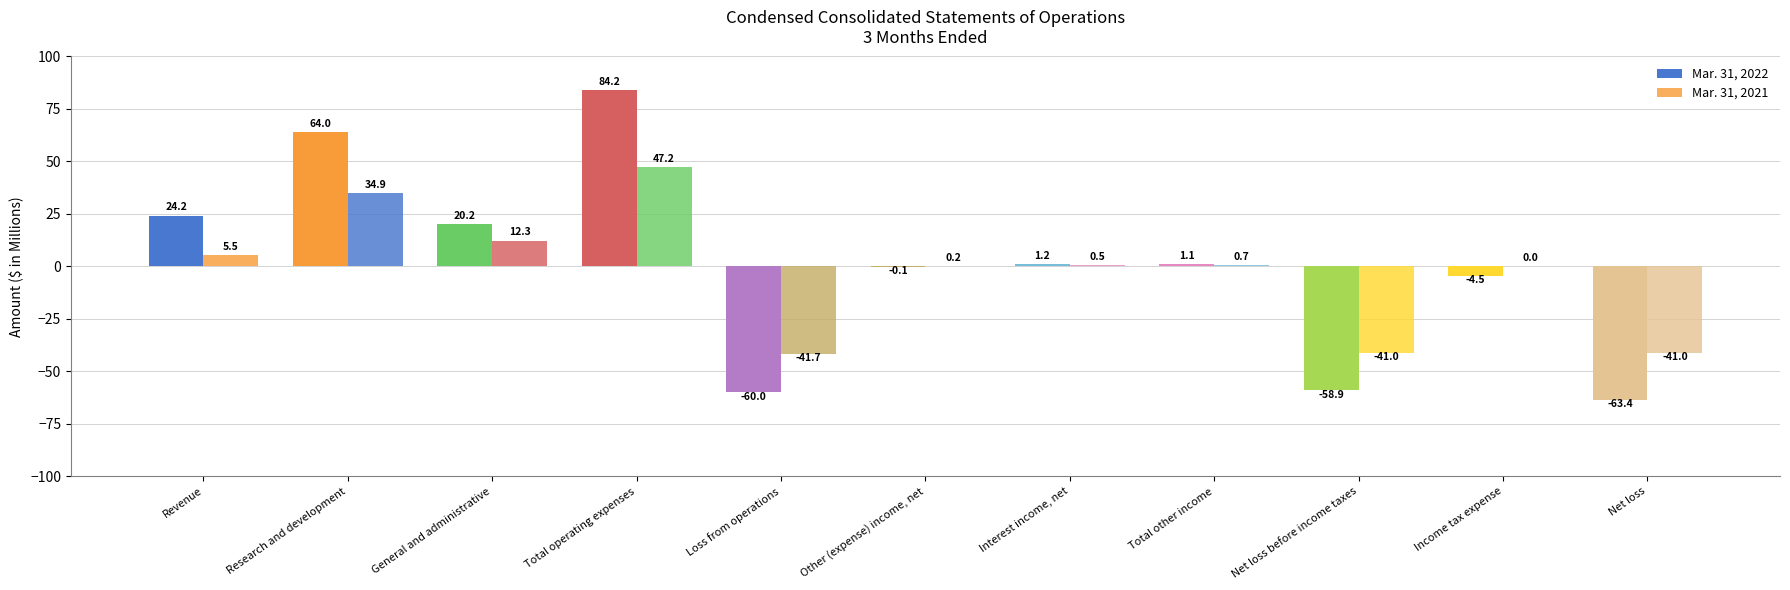

What is the label of the 9th bar from the right?

General and administrative